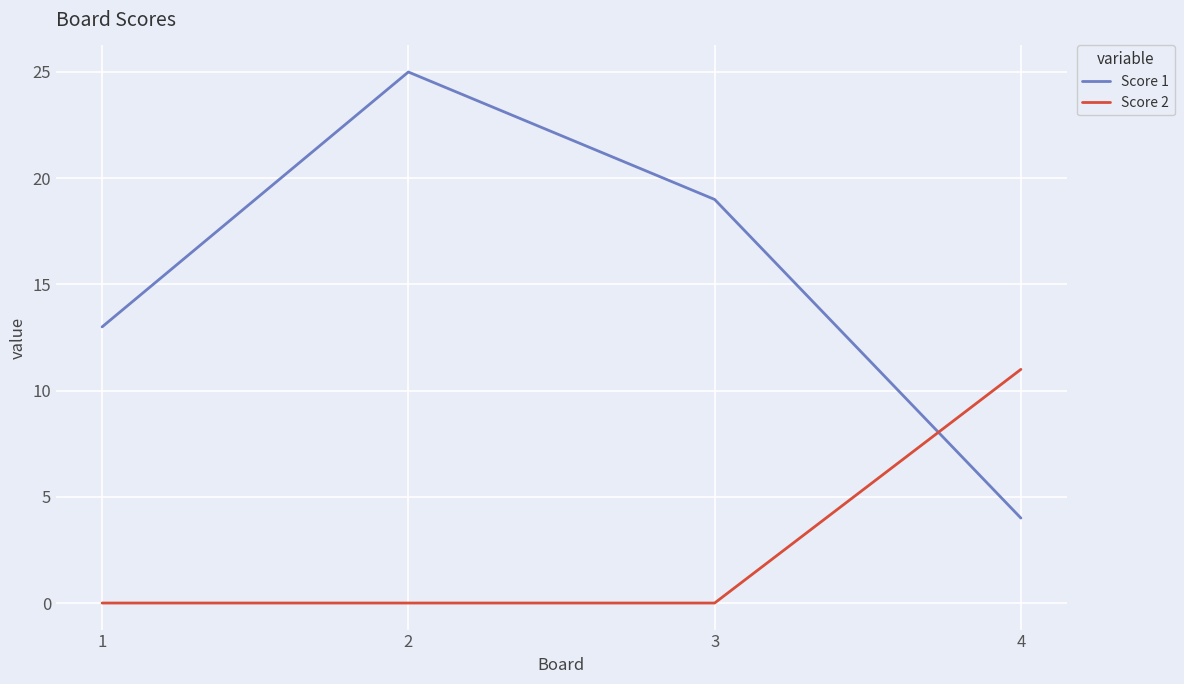

Reading left to right, what are all the values shown in this chart?

Score 1: 1=13	2=25	3=19	4=4
Score 2: 1=0	2=0	3=0	4=11